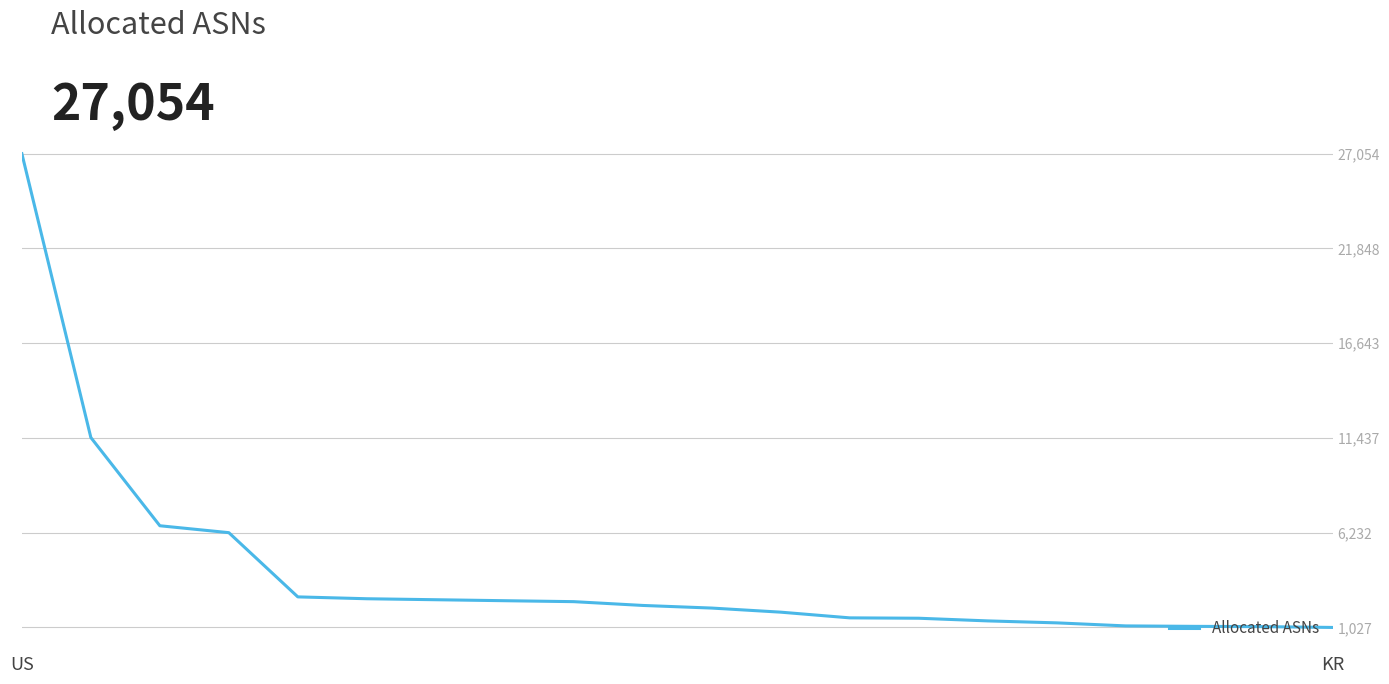

What is the difference between the maximum and minimum values?

26027